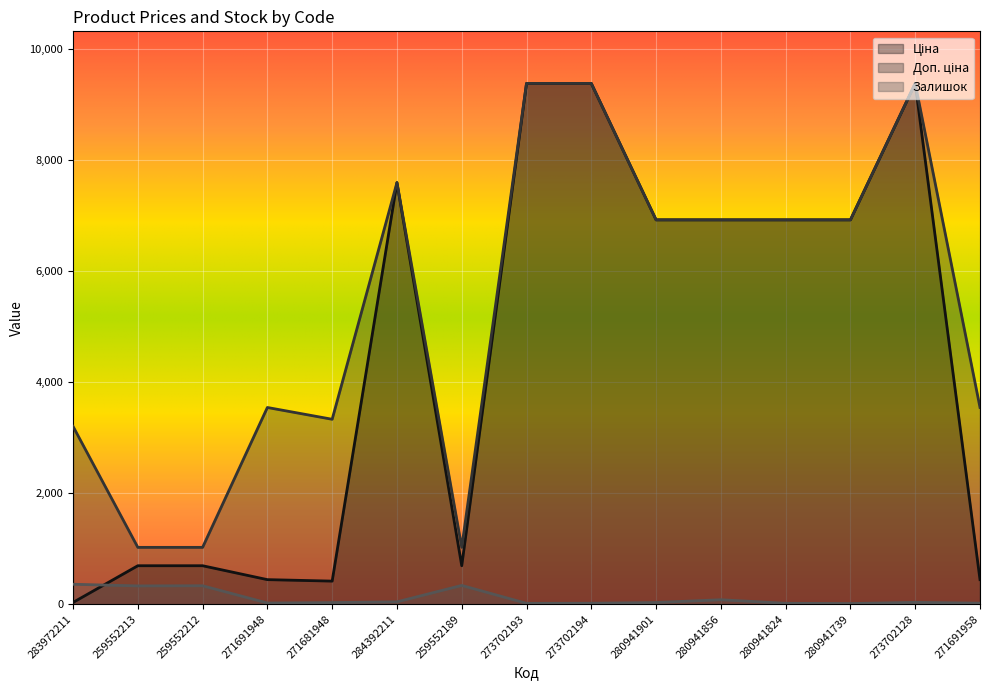

Rank the series at 283972211 from highest to lowest value.

Доп. ціна, Залишок, Ціна